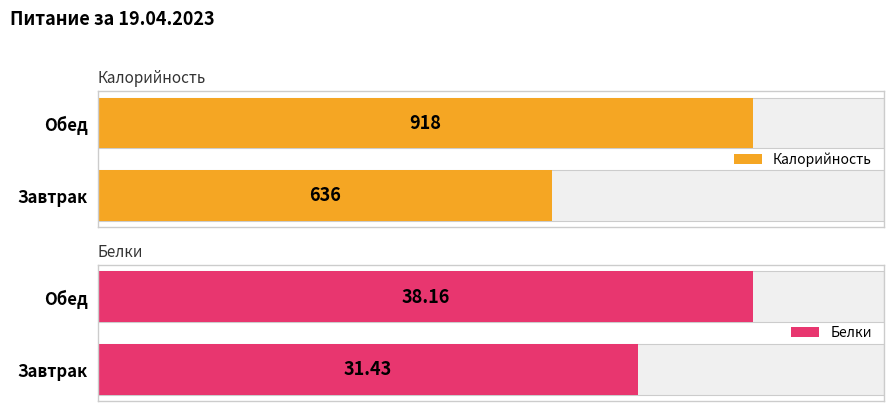

What is the minimum value shown in the chart?

31.4